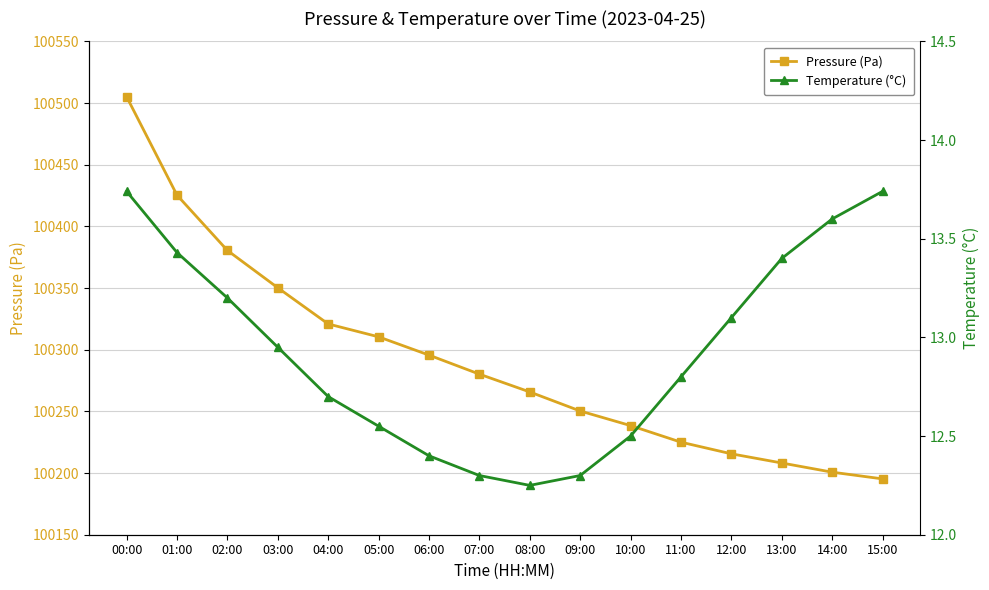

What is the average value of the Pressure (Pa) series?

100291.7